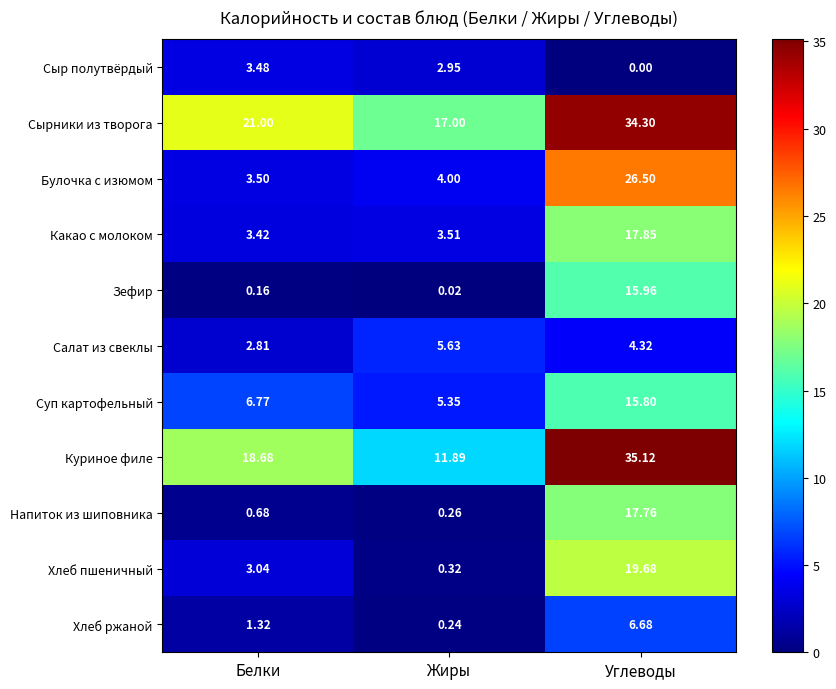

Count the number of data series in this chart.

11